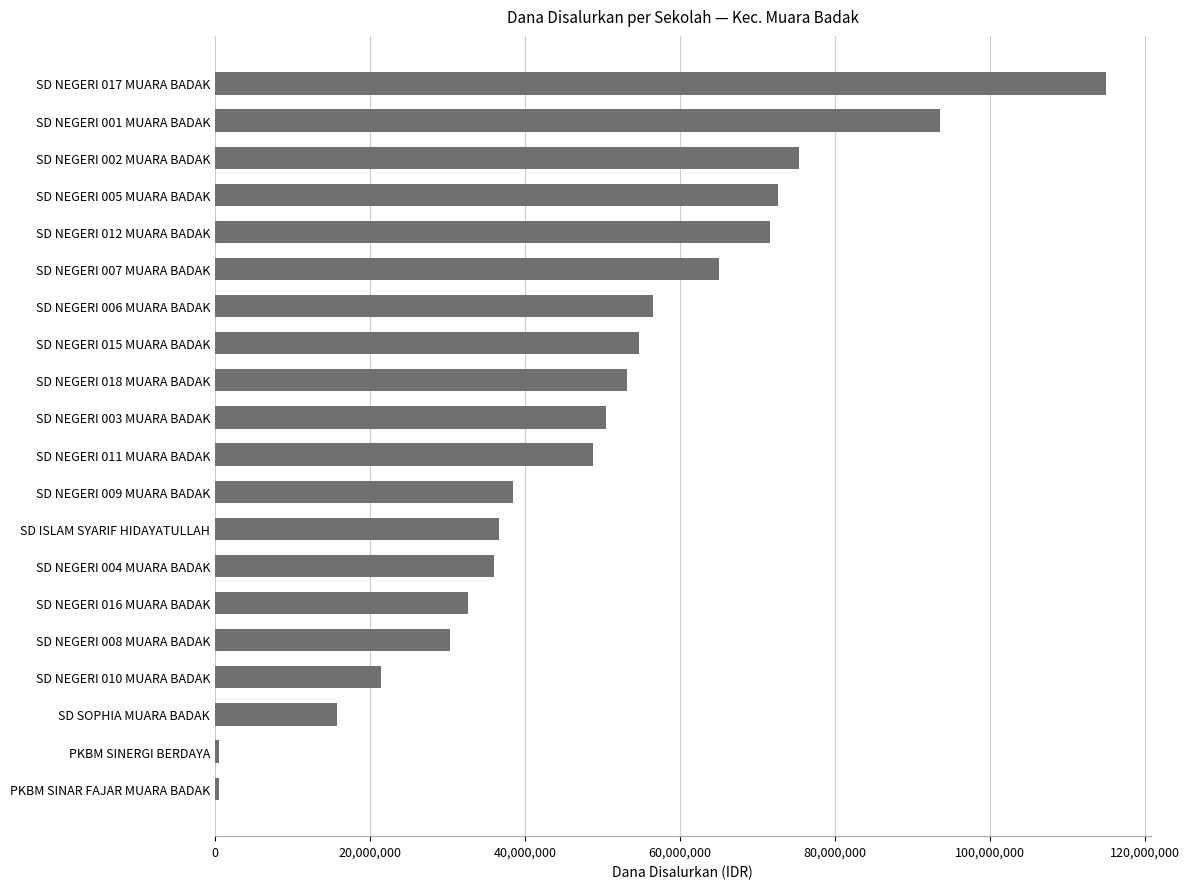

At which label is the value closest to 57712500?

SD NEGERI 006 MUARA BADAK